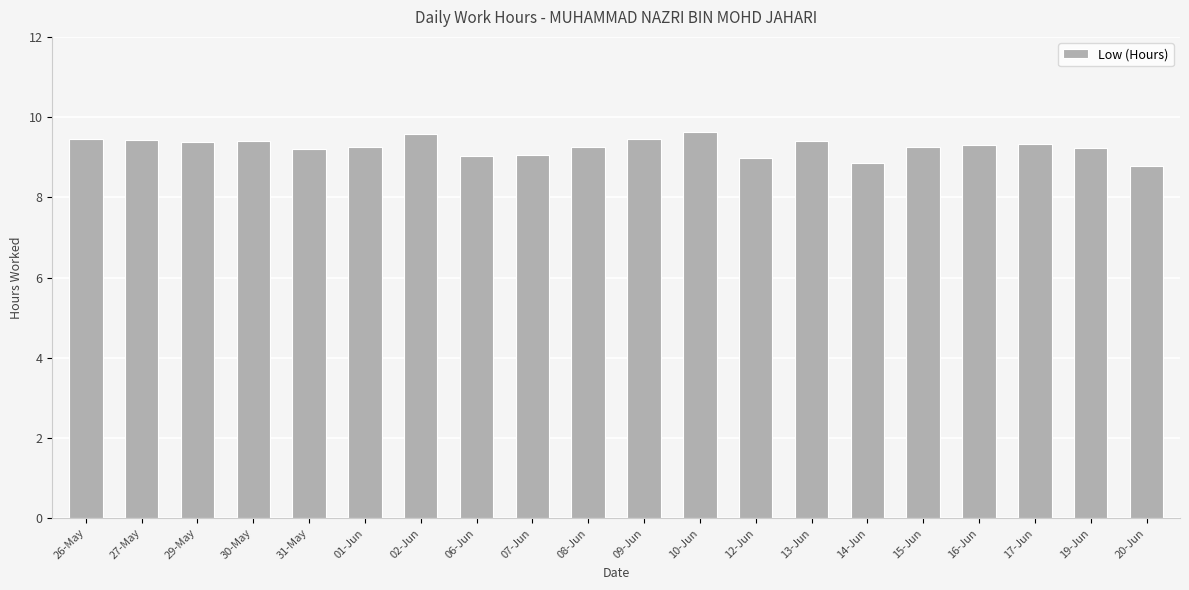

What is the minimum value shown in the chart?

8.8